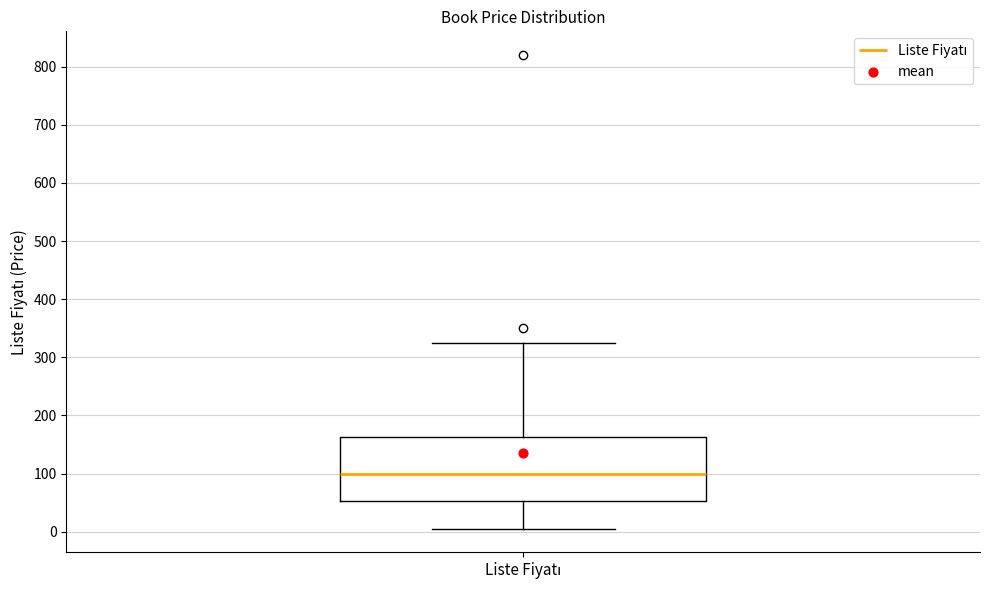

Transcribe this box plot: give where the median line is, the range the box spans, and where the two whiskers end, as read against the y-axis. The values are not printed on the chart, so give them approximately, as read against the axis.

median 100, box 50 to 160, whiskers 10 to 330